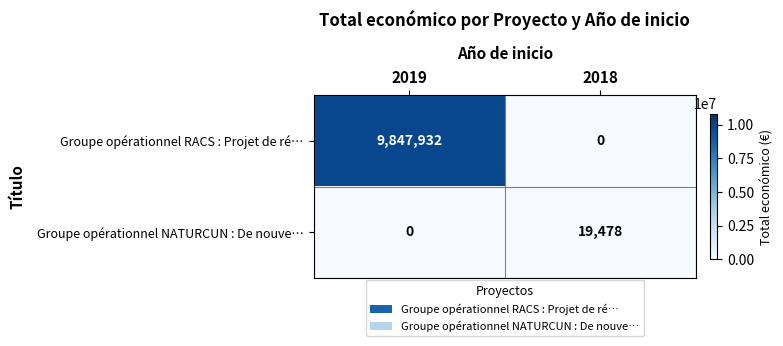

What is the approximate value of Groupe opérationnel NATURCUN : De nouve… at 2018, to the nearest 50?

19500